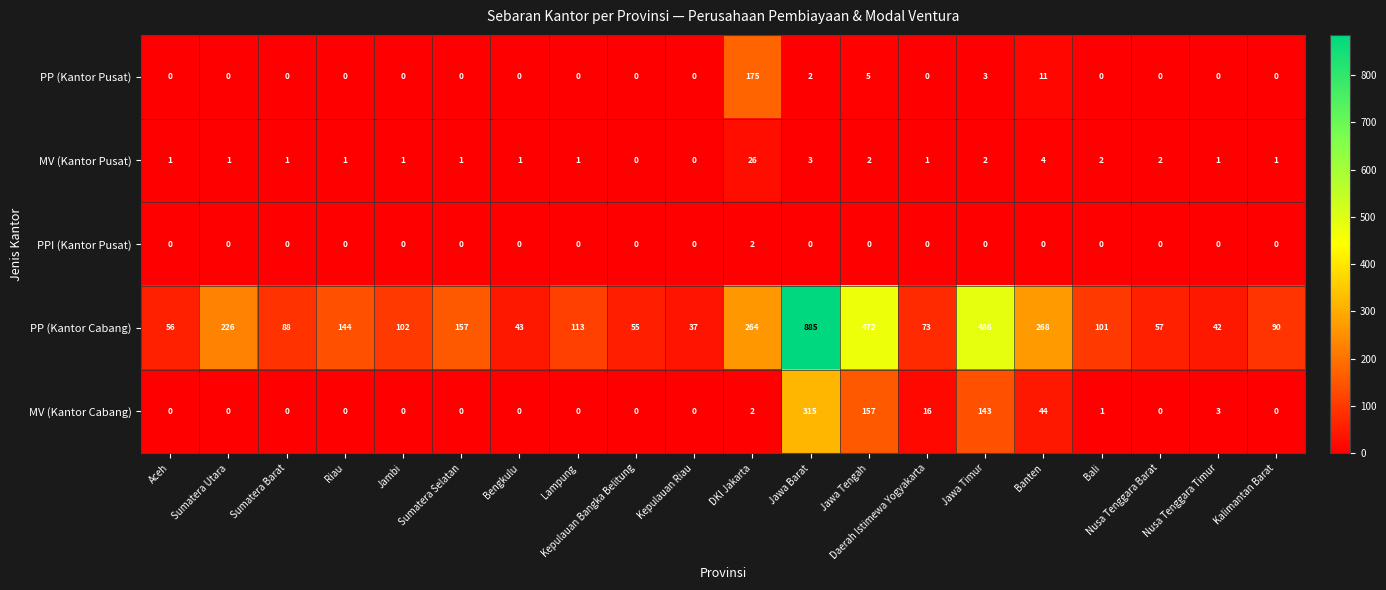

Where does the PP (Kantor Cabang) series first go above 102?

Sumatera Utara